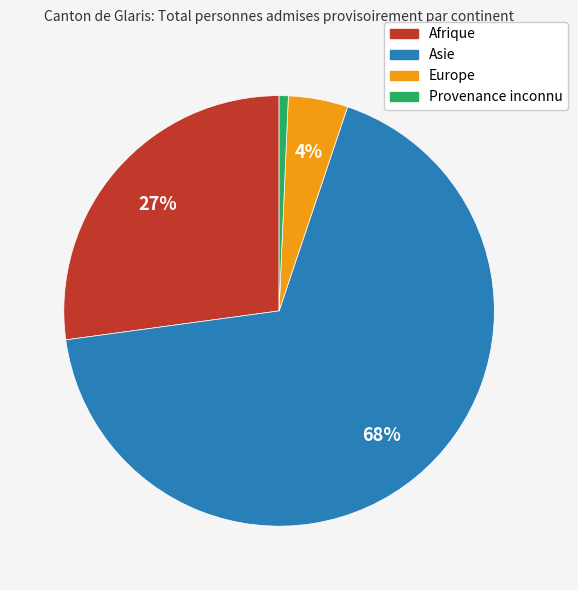

How many segments does this pie chart have?

4